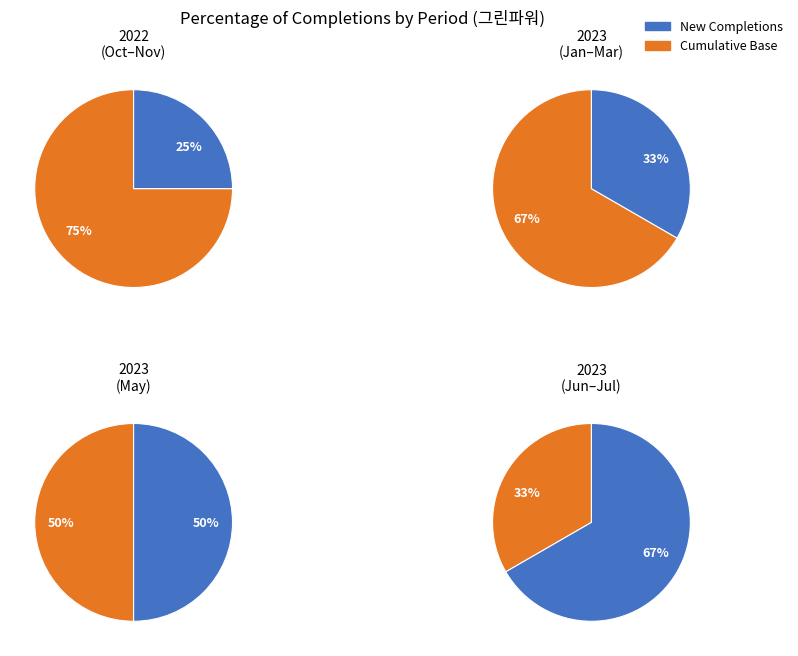

Is 2 the majority of the pie?

No